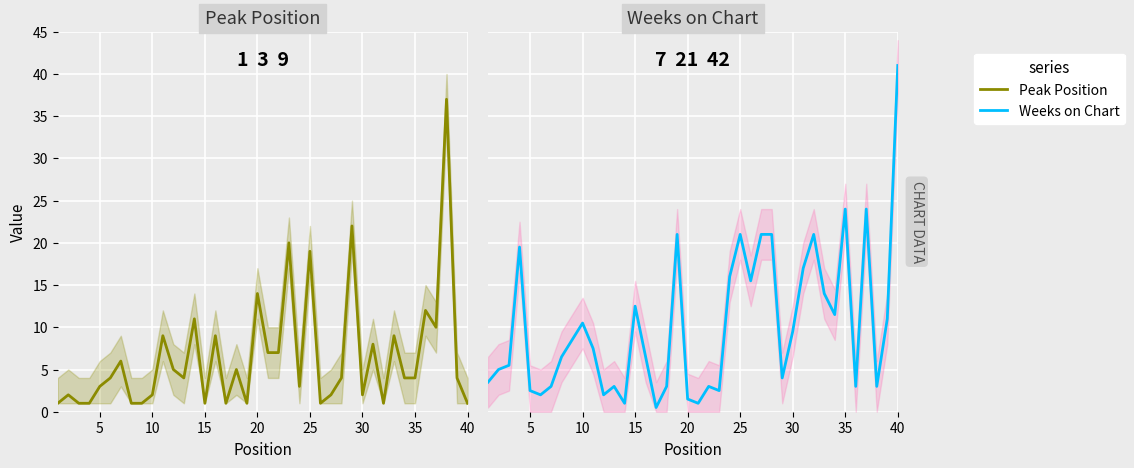

Is it true that Weeks on Chart equals 6 at 15?

False